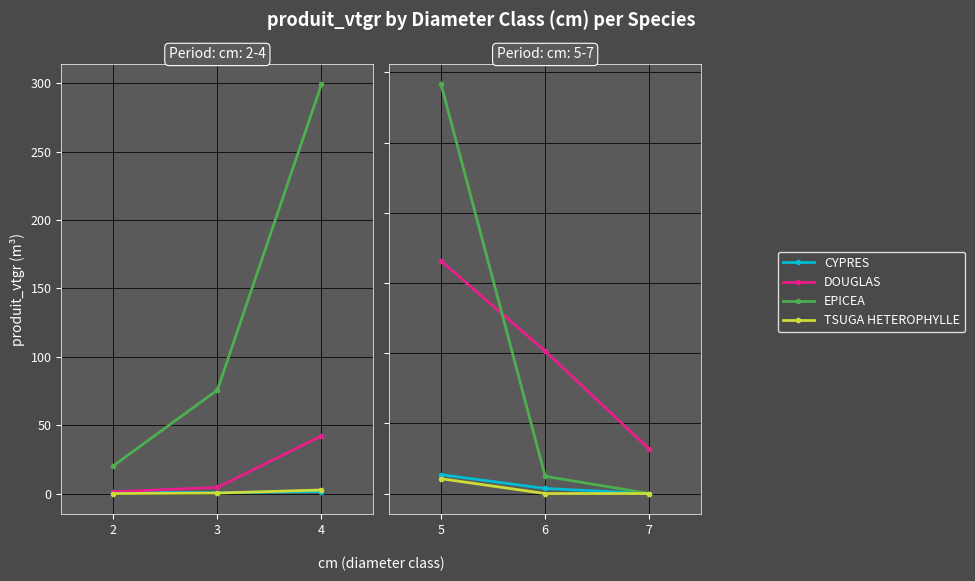

How many distinct data groups are displayed?

4